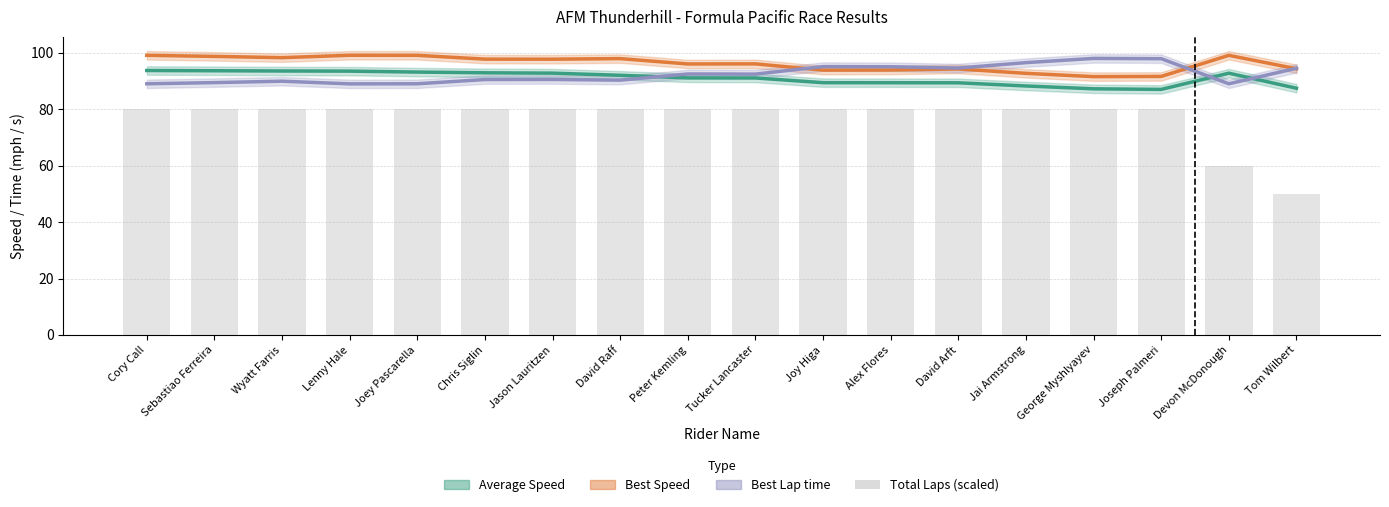

What is the sum of the Best Speed values at Cory Call and Joey Pascarella?

198.2